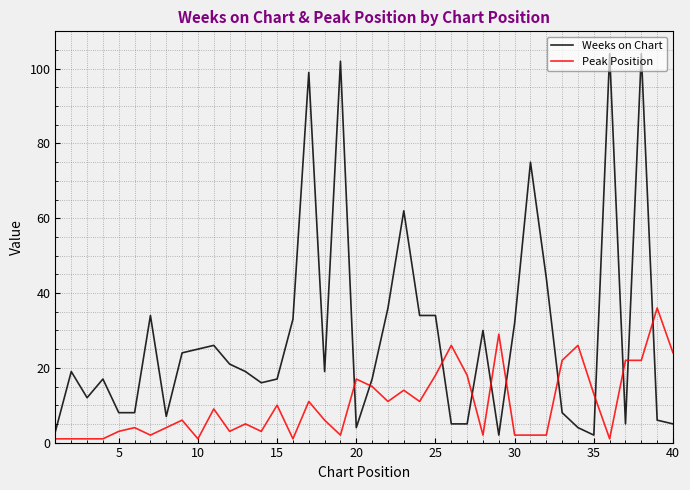

What is the difference between the maximum and minimum values in the Peak Position series?

35